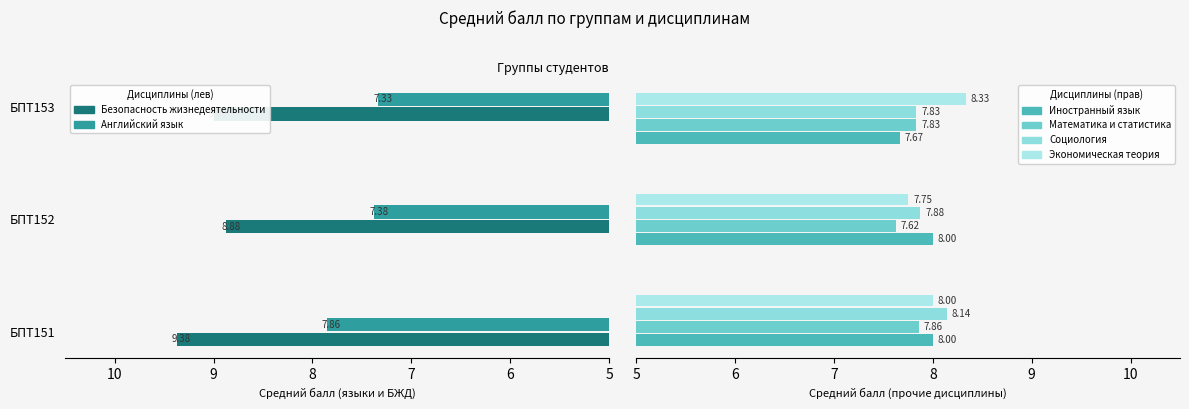

What is the maximum value shown in the chart?

9.4